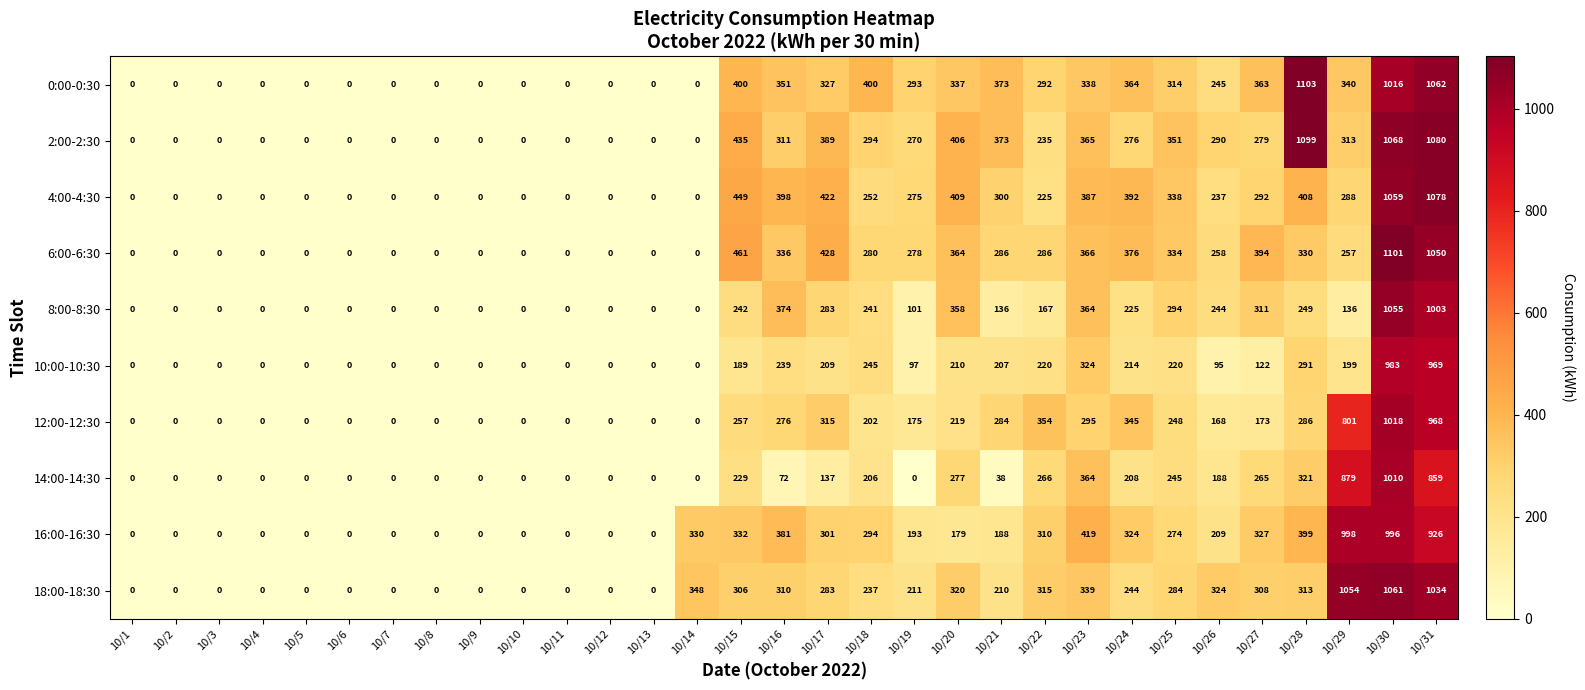

Count the number of categories in the chart.

31